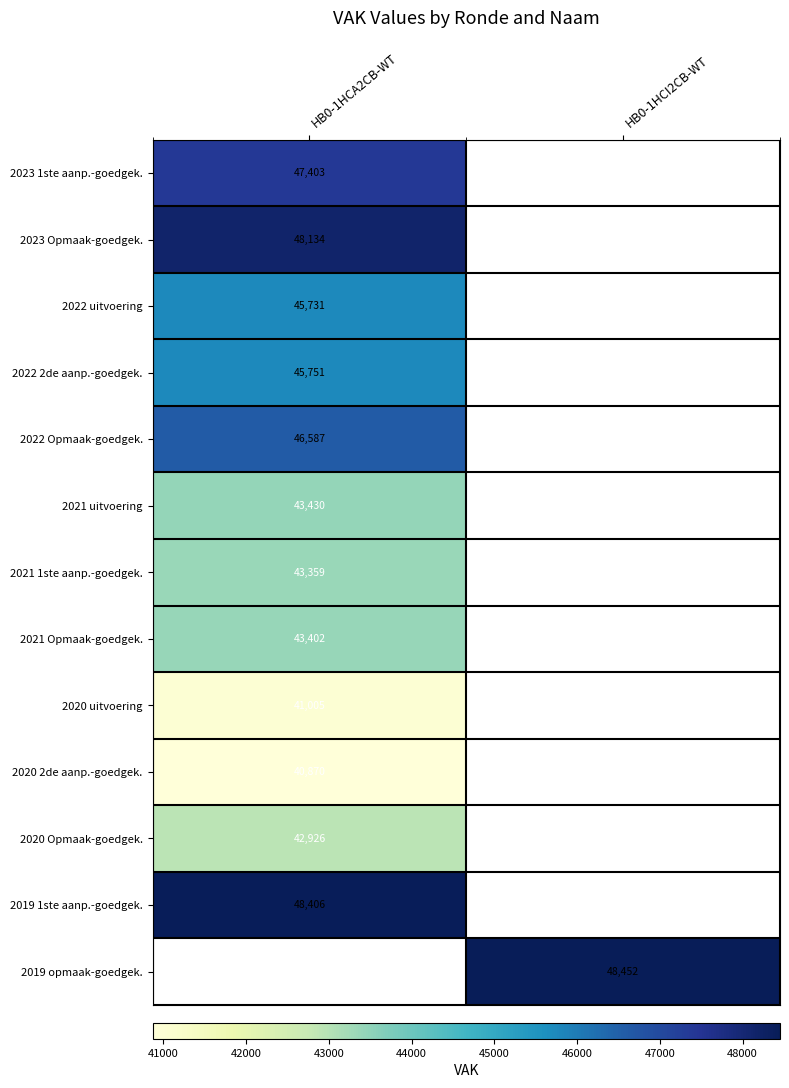

The value of 2021 1ste aanp.-goedgek. at HB0-1HCA2CB-WT is 43359. True or false?

True